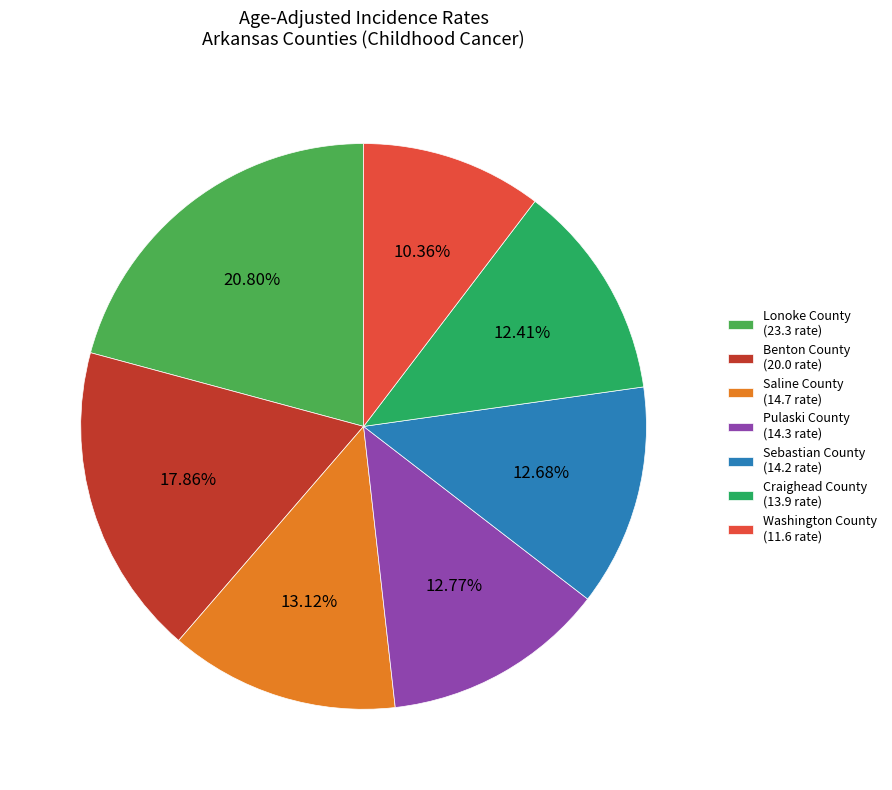

What percentage is the Benton County slice, to the nearest percent?

18%